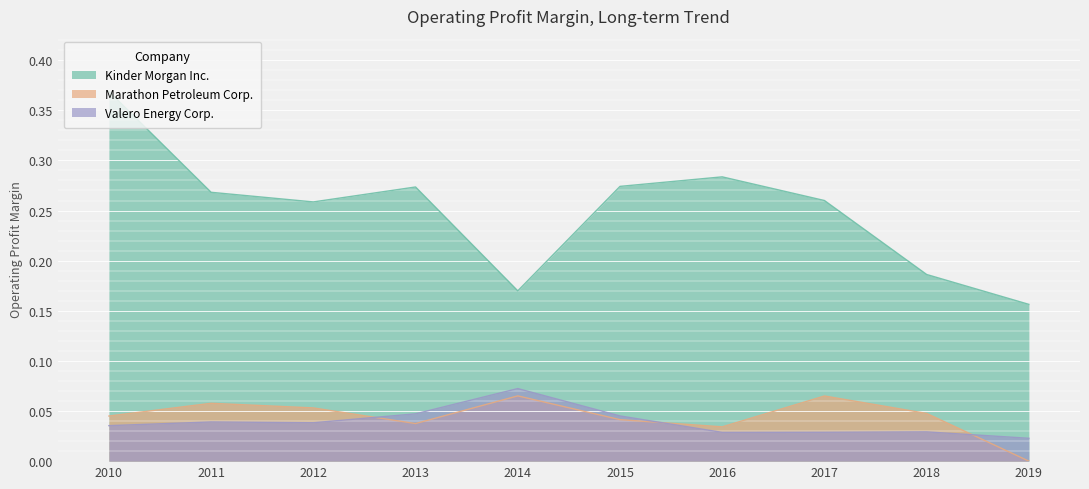

Rank the series by their maximum value, from highest to lowest.

Kinder Morgan Inc., Valero Energy Corp., Marathon Petroleum Corp.